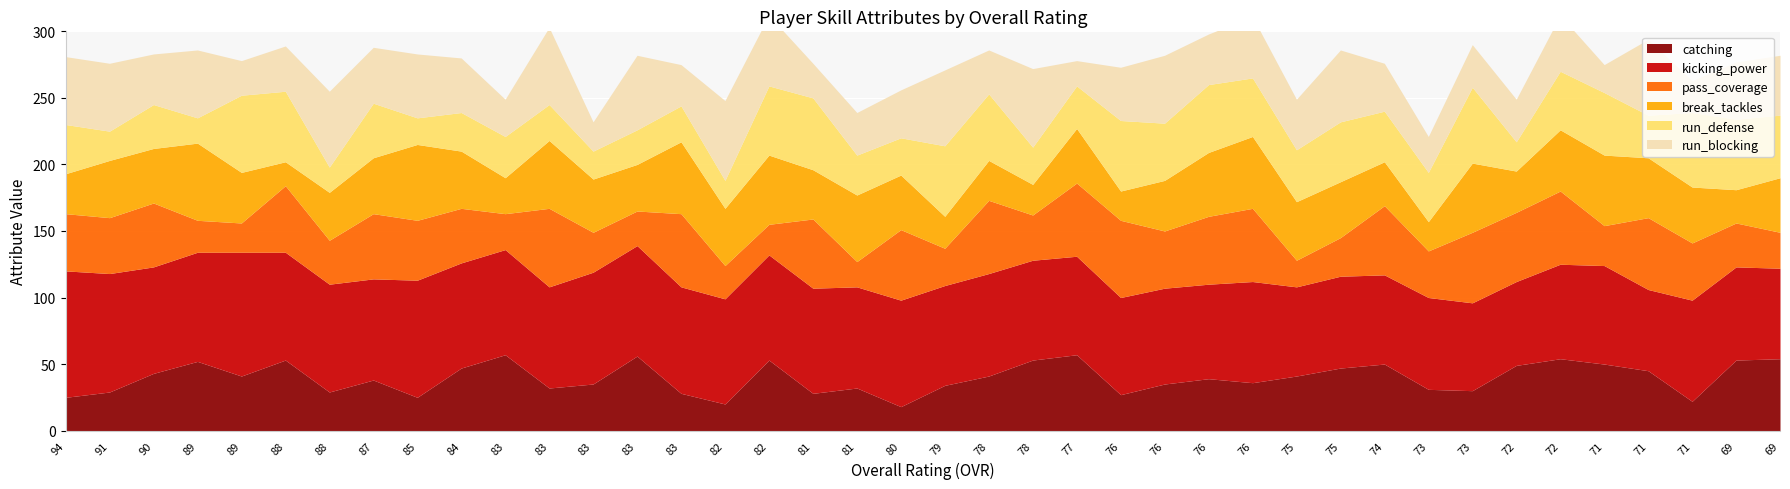

At which category does run_defense reach its first local valley?

91